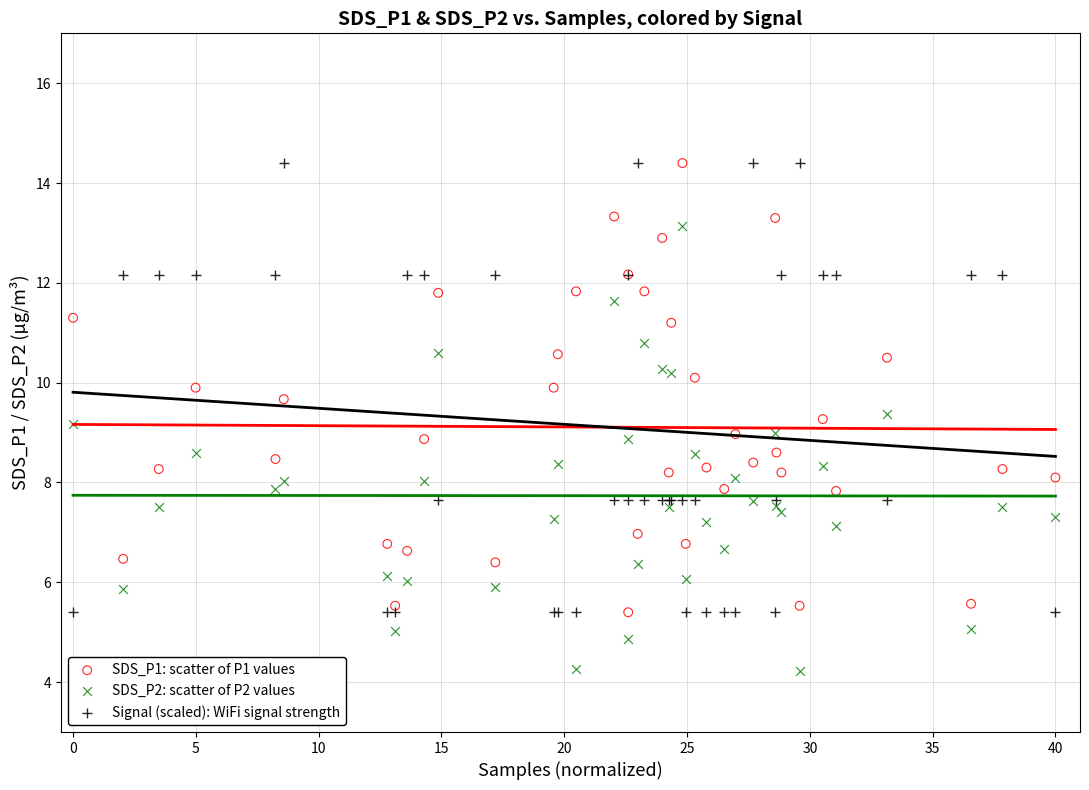

Which series reaches the minimum Y coordinate?

SDS_P2: scatter of P2 values